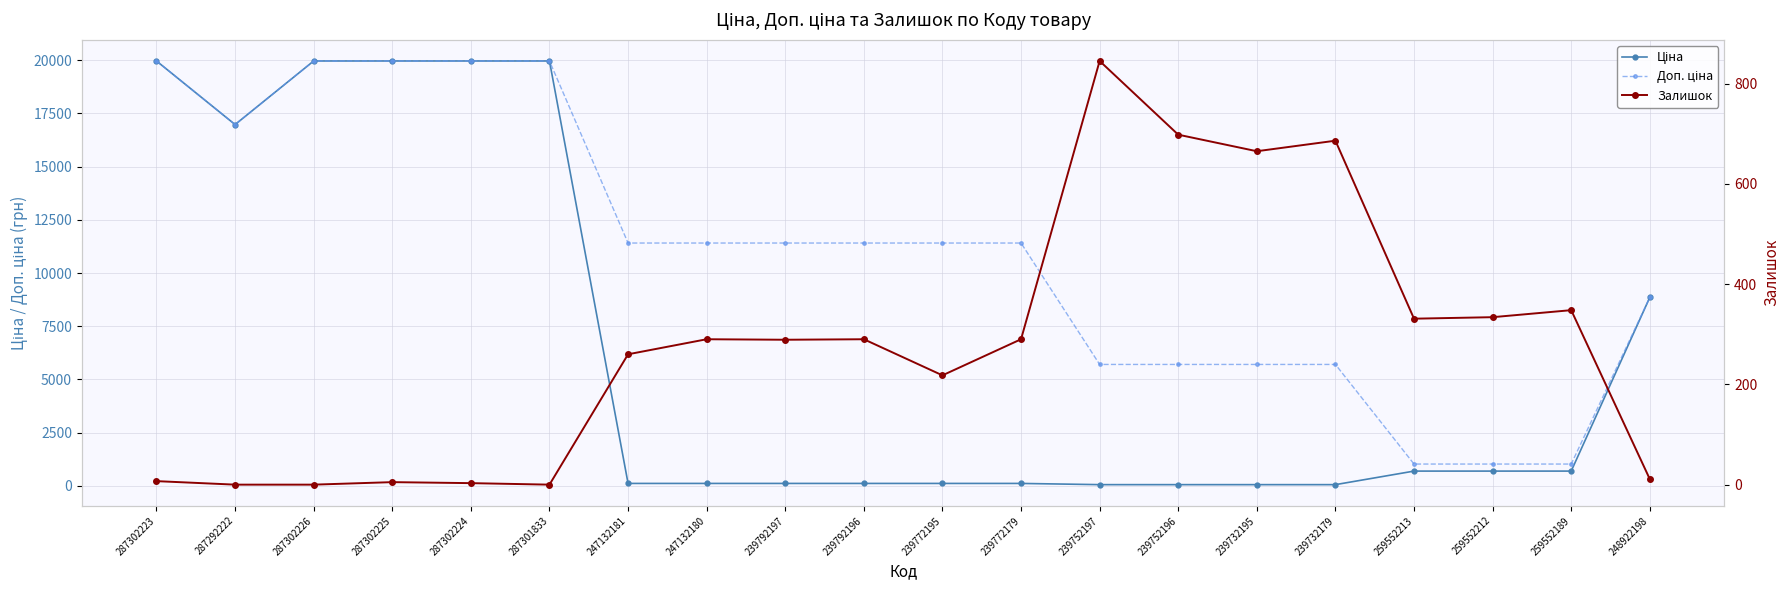

True or false: Ціна and Доп. ціна intersect in this chart.

False